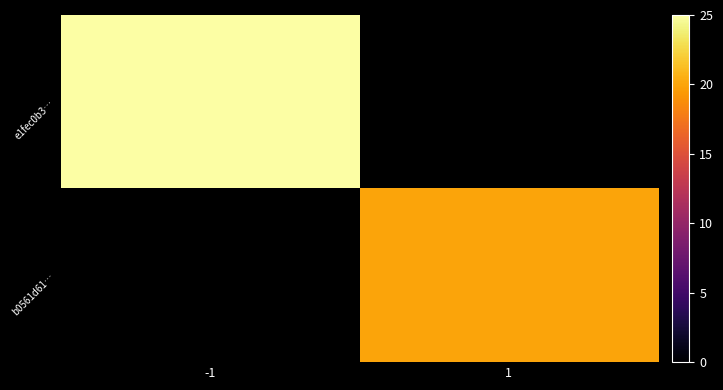

Read the b0561d61… value at 1.

20.0